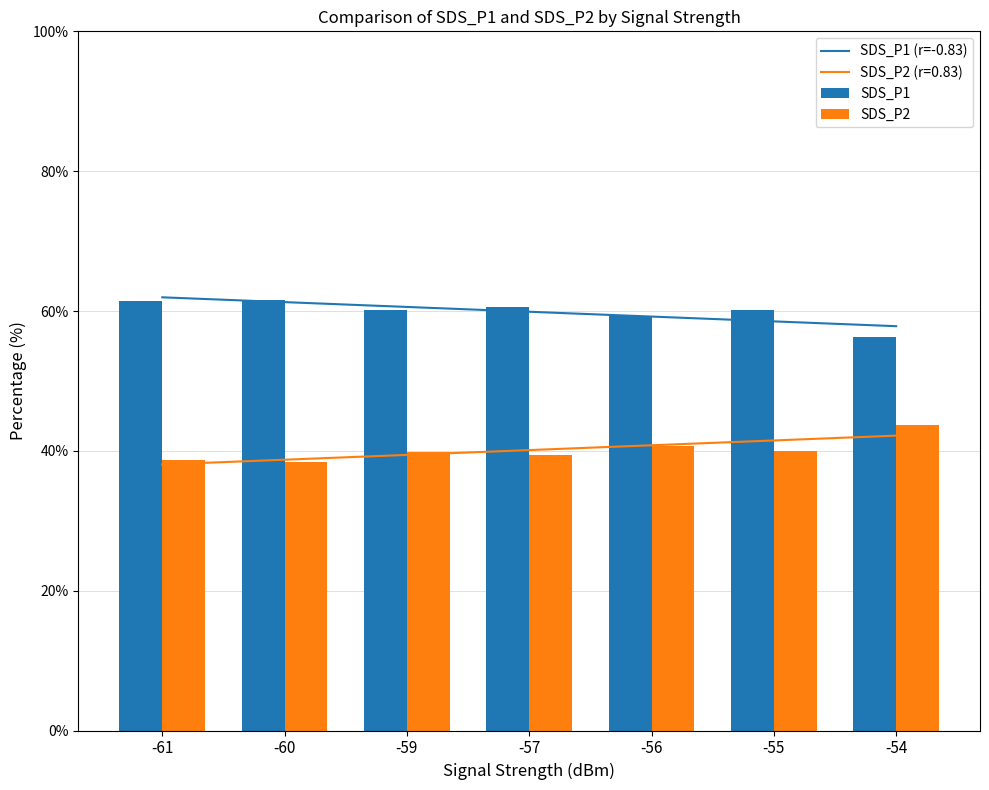

What is the total value across all series at -60?

161.3